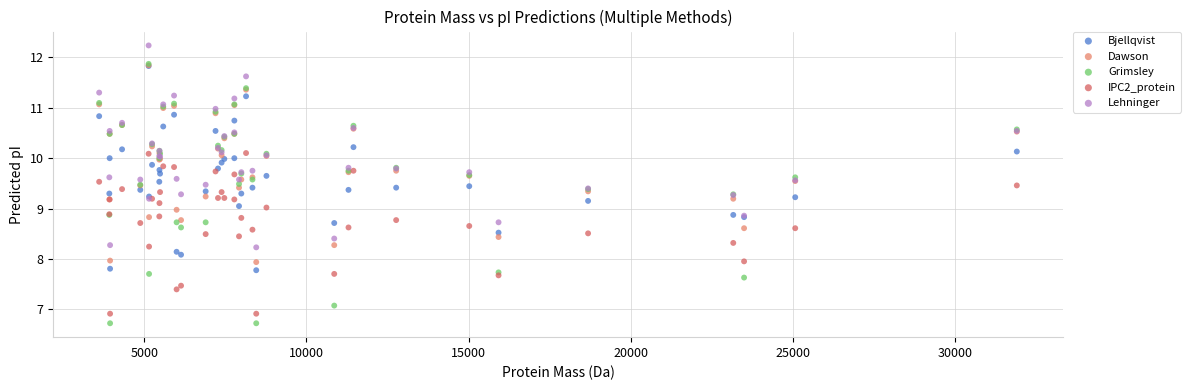

Which series has the widest spread of Y values?

Grimsley